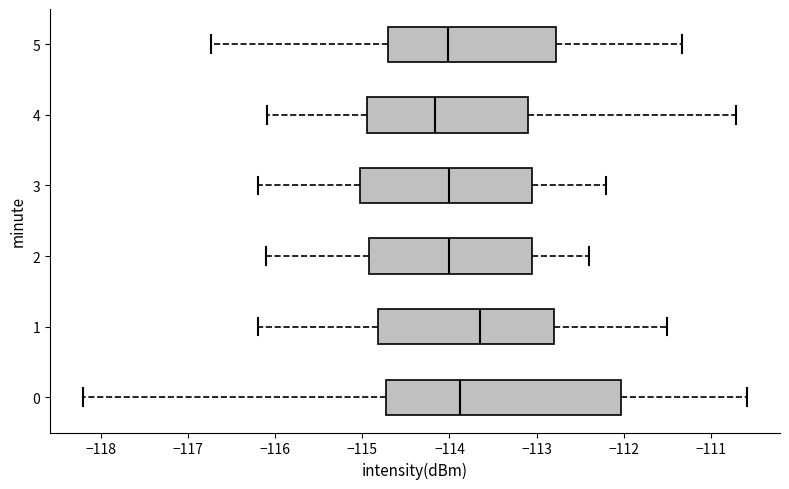

Reading bottom to top, read every box against the x-axis: the position of its median line, the range the box covers, and the ends of its whiskers. The values are not printed on the chart, so give them approximately, as read against the axis.

0: median -113.9, box -114.7 to -112.0, whiskers -118.2 to -110.6
1: median -113.6, box -114.8 to -112.8, whiskers -116.2 to -111.5
2: median -114.0, box -114.9 to -113.0, whiskers -116.1 to -112.4
3: median -114.0, box -115.0 to -113.0, whiskers -116.2 to -112.2
4: median -114.2, box -114.9 to -113.1, whiskers -116.1 to -110.7
5: median -114.0, box -114.7 to -112.8, whiskers -116.7 to -111.3